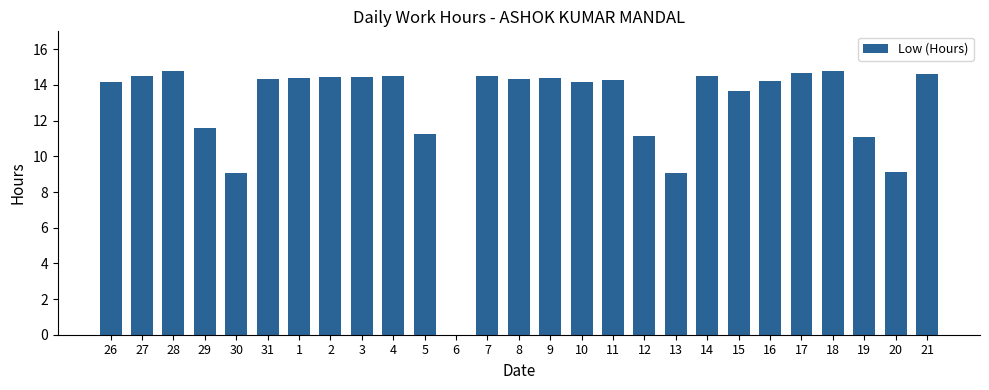

Are the bars horizontal?

No